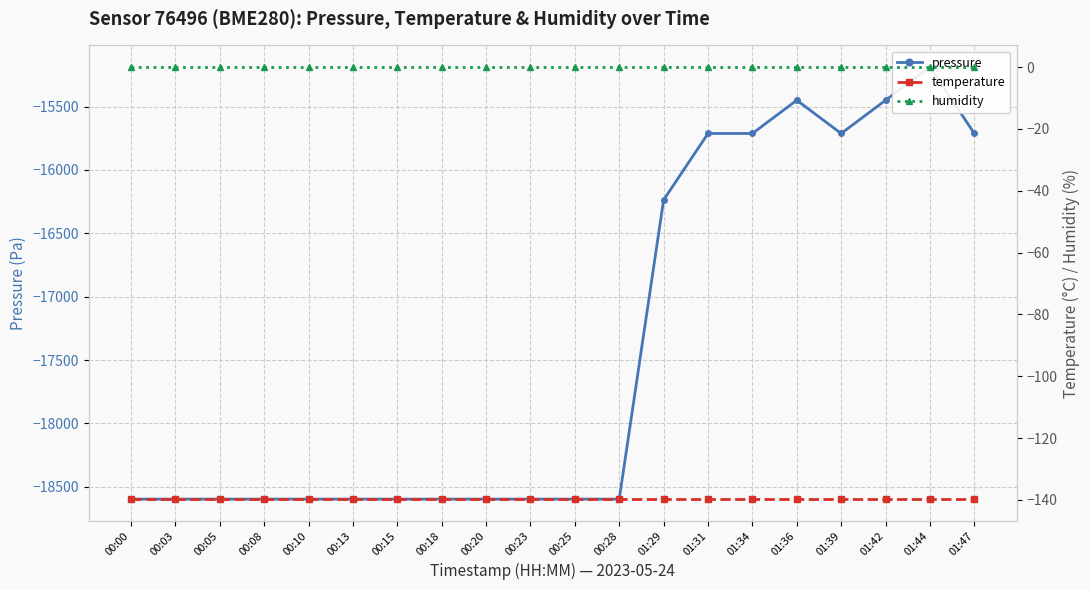

Which category has the lowest value across all series?

00:00